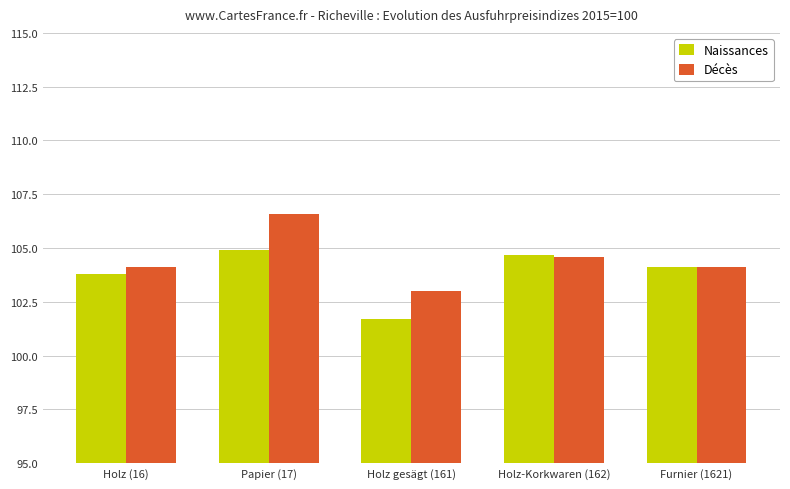

At which category is the sum across all series the highest?

Papier (17)